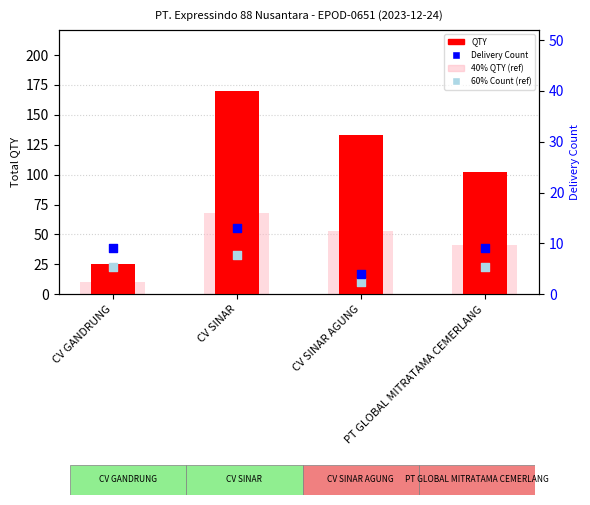

Which series has the largest total across all categories?

QTY